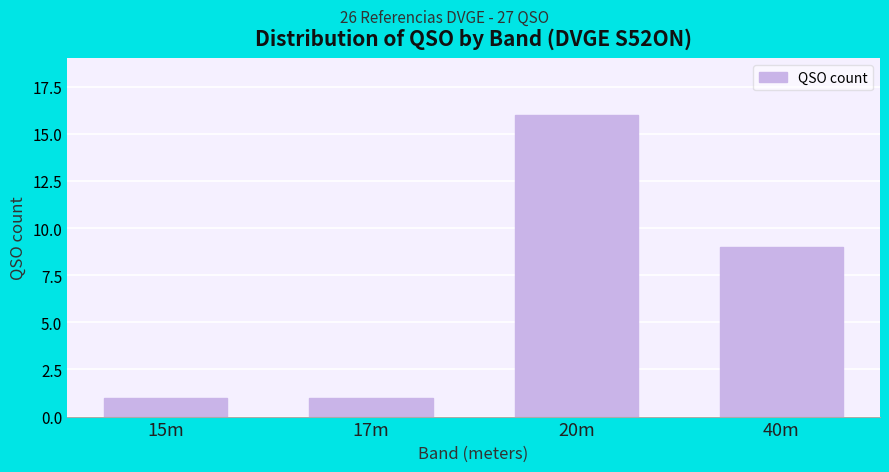

Reading left to right, extract all data points from this chart.

1	1	16	9